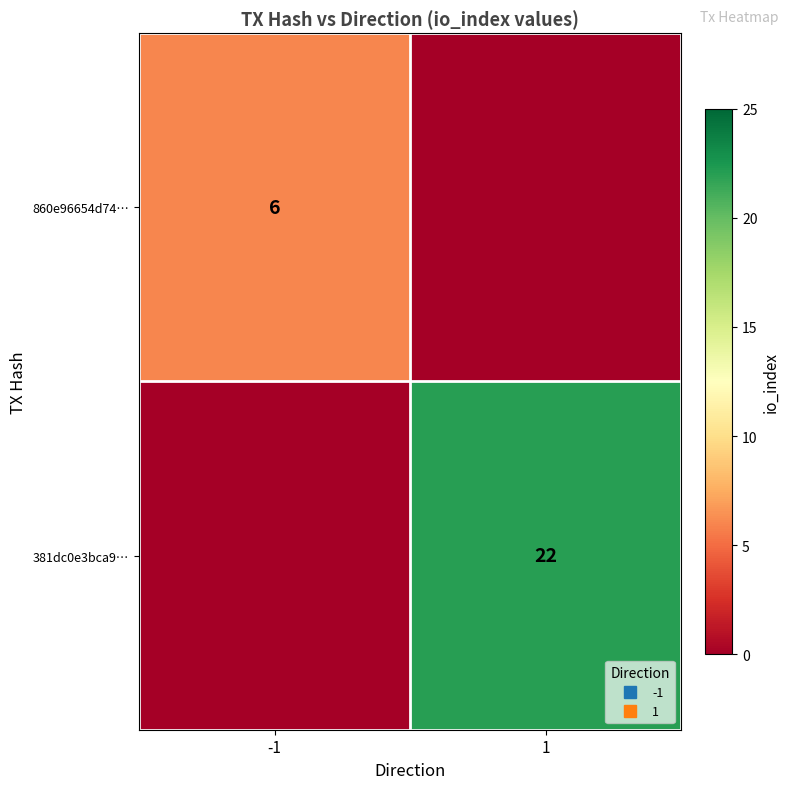

Which has a higher value, -1 or 1?

-1